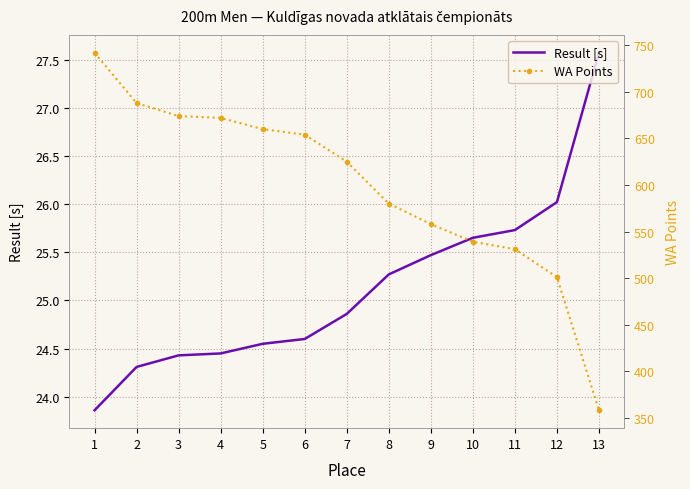

True or false: WA Points has more than 0 interior local peaks.

False